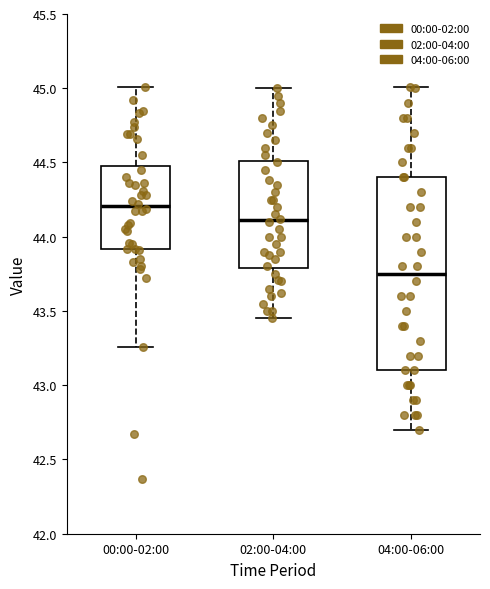

Reading left to right, read every box against the y-axis: the position of its median line, the range the box covers, and the ends of its whiskers. The values are not printed on the chart, so give them approximately, as read against the axis.

00:00-02:00: median 44.20, box 43.90 to 44.50, whiskers 43.25 to 45.00
02:00-04:00: median 44.10, box 43.80 to 44.50, whiskers 43.45 to 45.00
04:00-06:00: median 43.75, box 43.10 to 44.40, whiskers 42.70 to 45.00